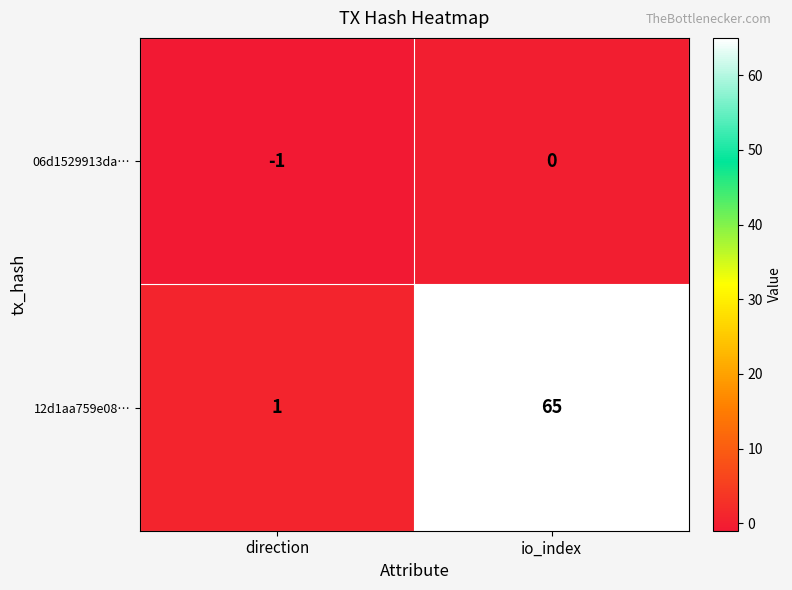

What is the sum of the 12d1aa759e08… values at direction and io_index?

66